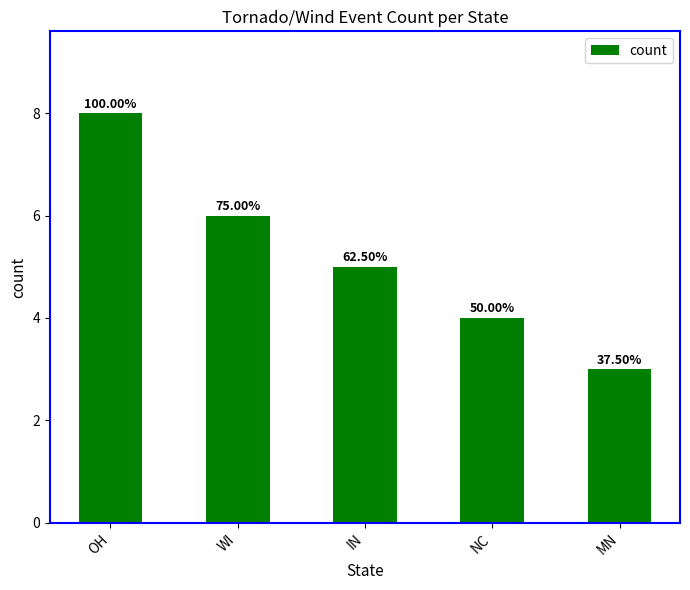

List the labels in order of value, largest first.

OH, WI, IN, NC, MN